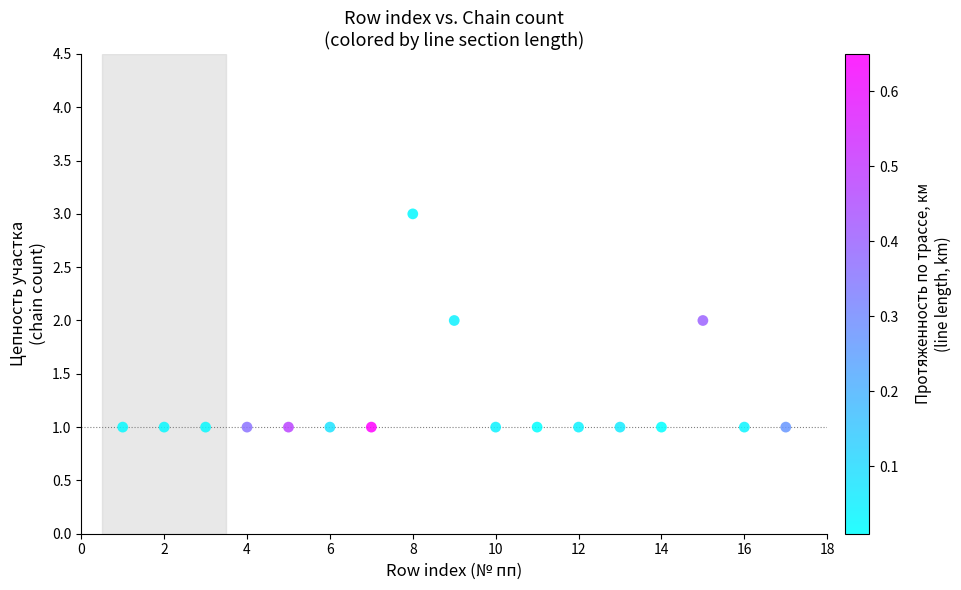

What is the range of X values (max minus min)?

16